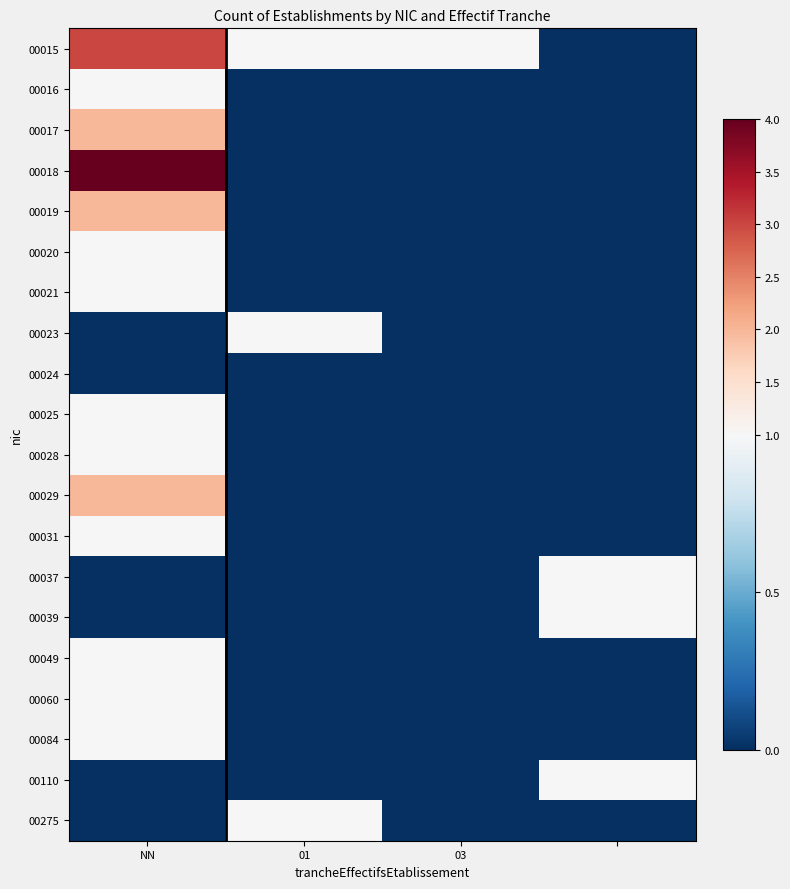

Reading right to left, what are all the values shown in this chart?

00015: 0	1	1	3
00016: 0	0	0	1
00017: 0	0	0	2
00018: 0	0	0	4
00019: 0	0	0	2
00020: 0	0	0	1
00021: 0	0	0	1
00023: 0	0	1	0
00024: 0	0	0	0
00025: 0	0	0	1
00028: 0	0	0	1
00029: 0	0	0	2
00031: 0	0	0	1
00037: 1	0	0	0
00039: 1	0	0	0
00049: 0	0	0	1
00060: 0	0	0	1
00084: 0	0	0	1
00110: 1	0	0	0
00275: 0	0	1	0